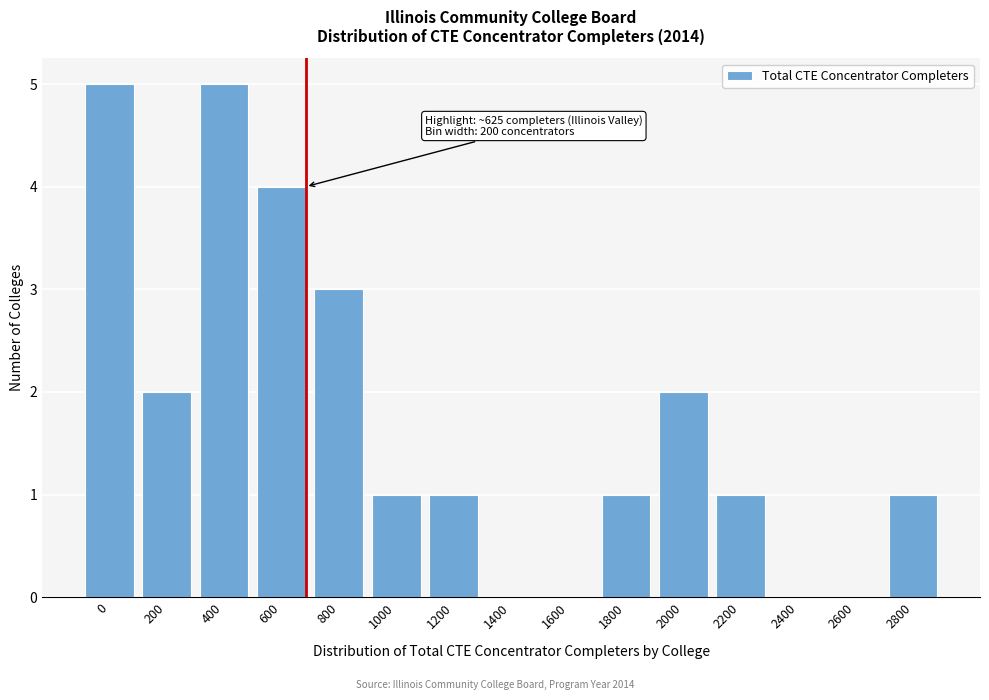

Reading right to left, list all the values displayed in this chart.

2800=1	2600=0	2400=0	2200=1	2000=2	1800=1	1600=0	1400=0	1200=1	1000=1	800=3	600=4	400=5	200=2	0=5